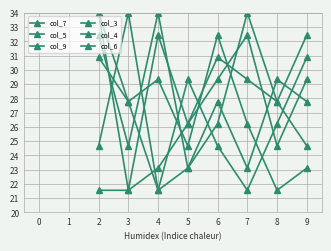

True or false: col_6 has a value of 37.7 at 4.

False